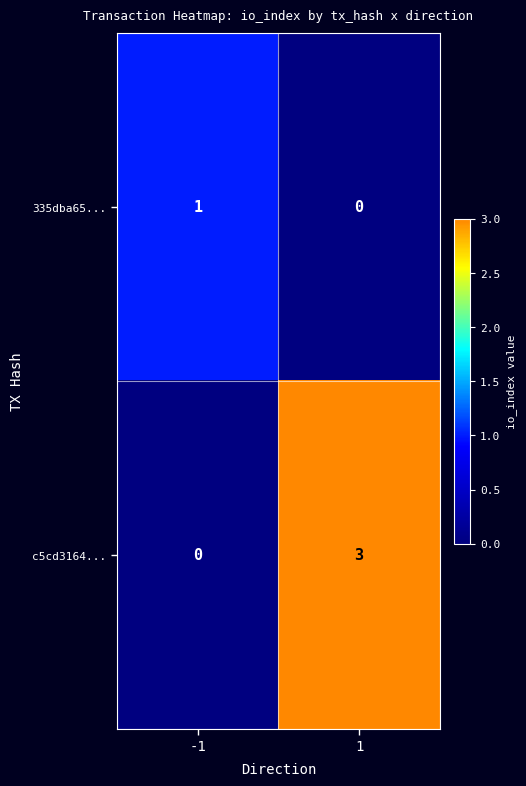

Reading right to left, what are all the values shown in this chart?

335dba65...: 1=0	-1=1
c5cd3164...: 1=3	-1=0